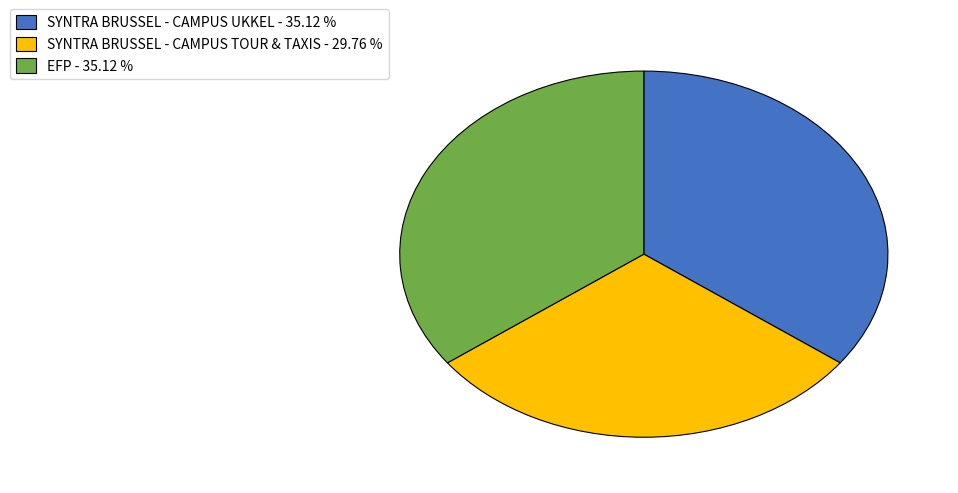

Which slice is the smallest?

SYNTRA BRUSSEL - CAMPUS TOUR & TAXIS